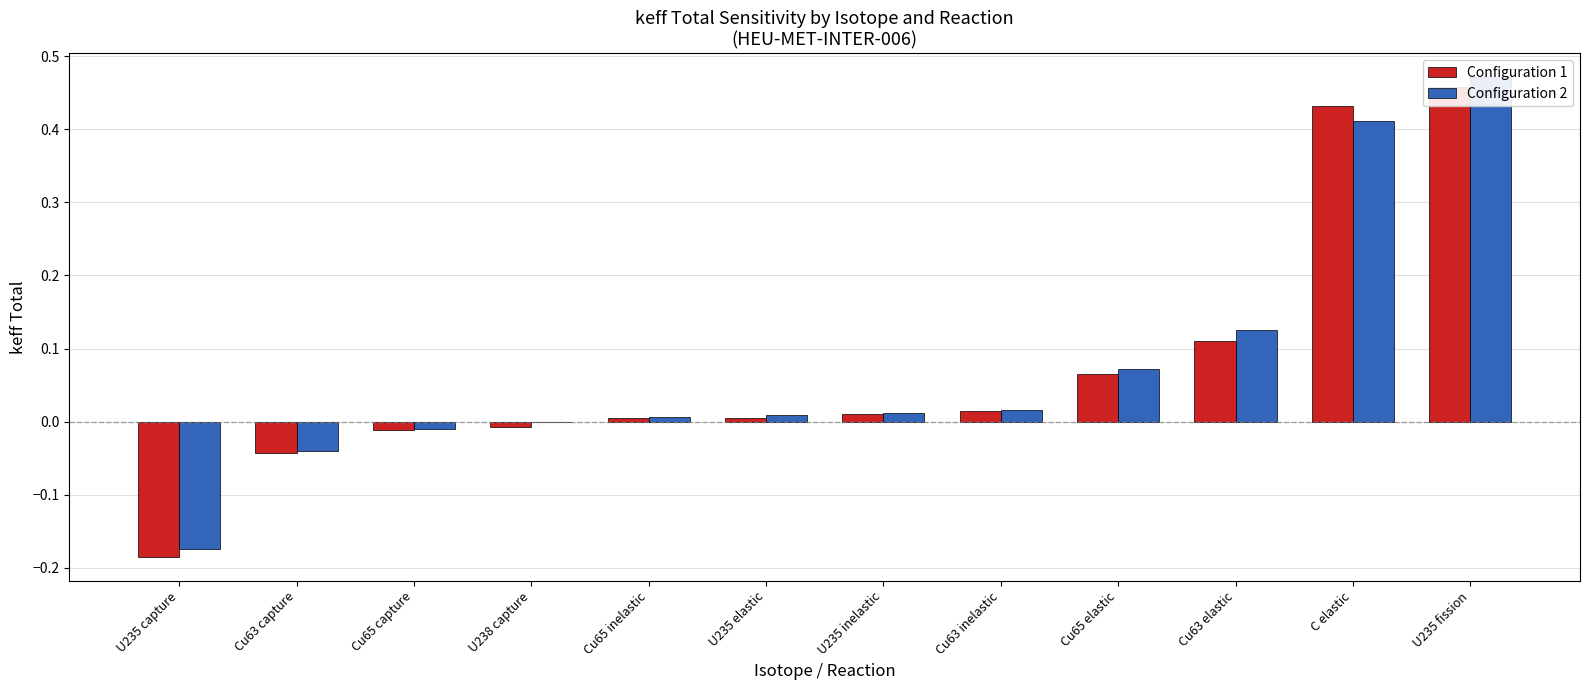

Rank the series by their maximum value, from highest to lowest.

Configuration 2, Configuration 1